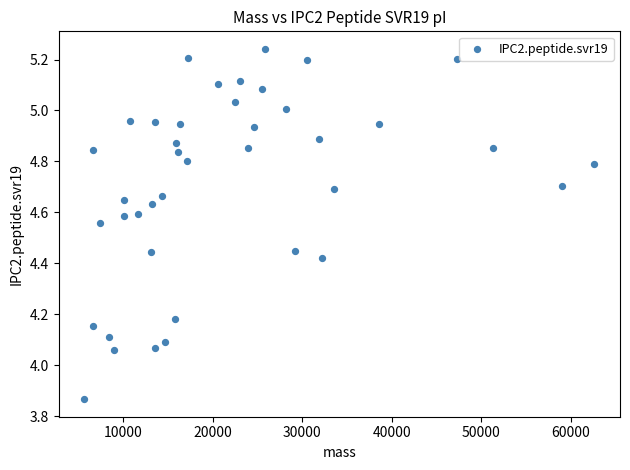

What is the range of X values (max minus min)?

56951.2